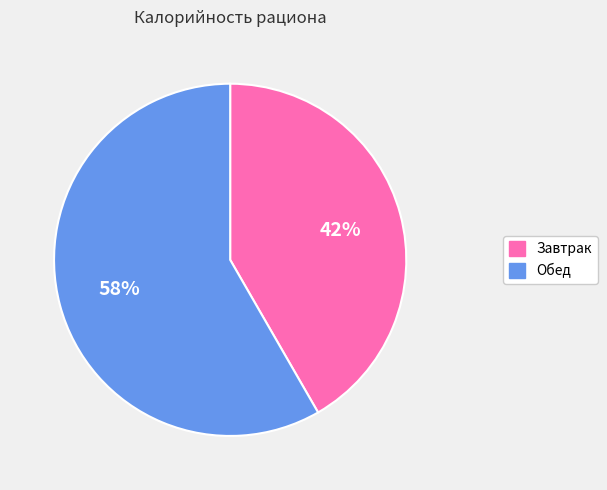

Is Обед the majority of the pie?

Yes